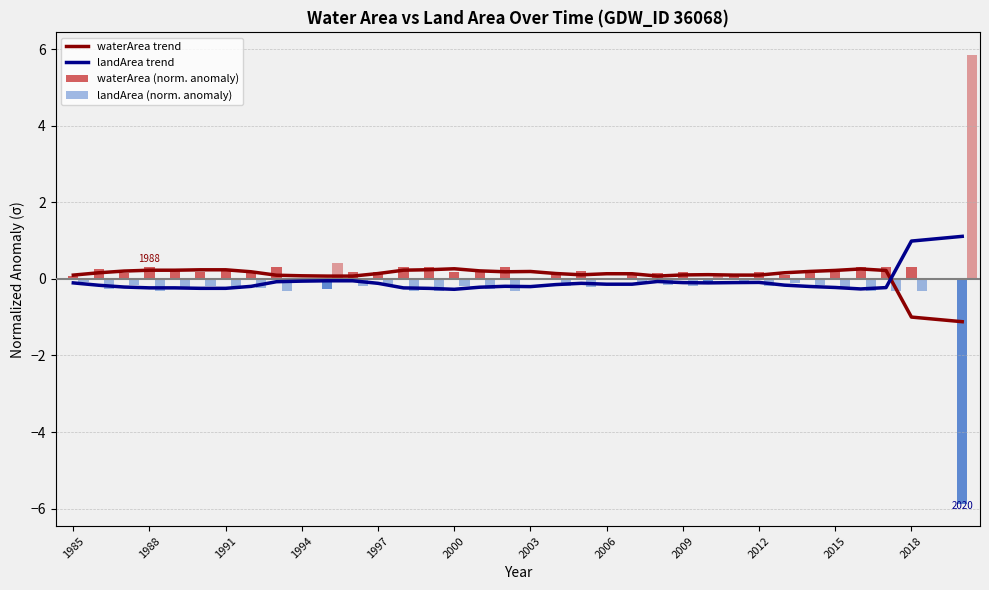

At which label does landArea trend first exceed 0?

2018